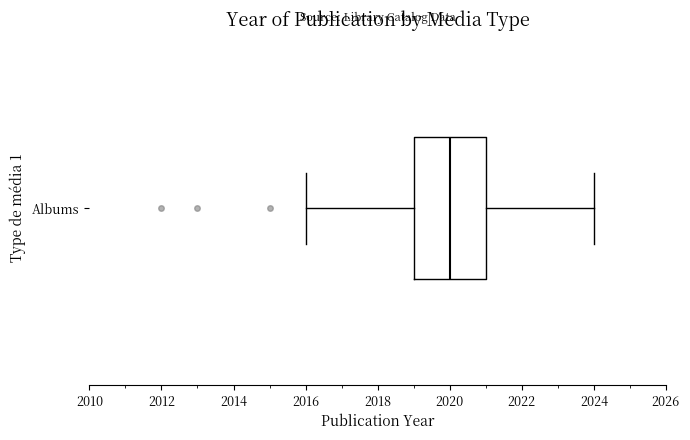

Where does the right whisker of the box for Albums end on the x-axis? The values are not printed on the chart, so give them approximately, as read against the axis.

2024